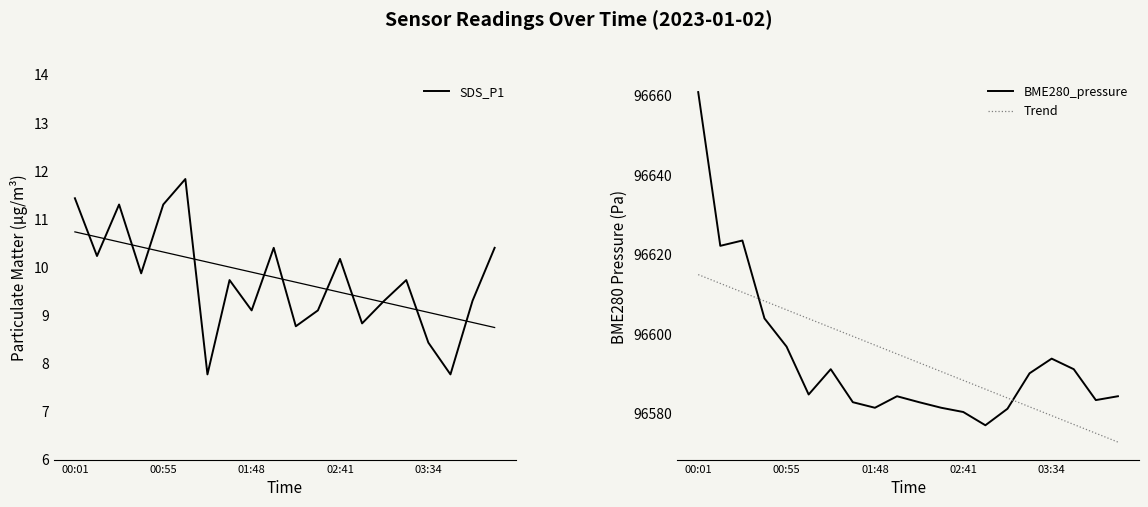

True or false: Trend has more than 2 interior local peaks.

False